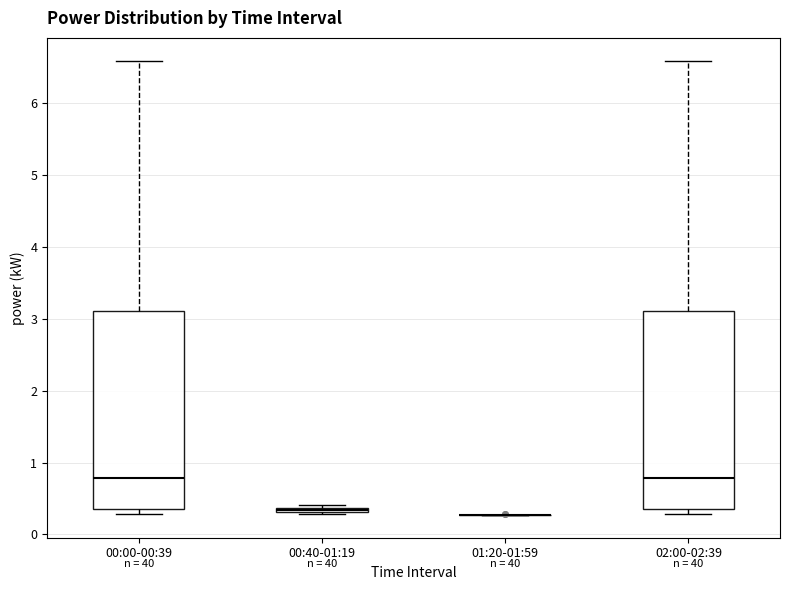

Where is the lower edge of the box for 02:00-02:39 on the y-axis? The values are not printed on the chart, so give them approximately, as read against the axis.

0.4